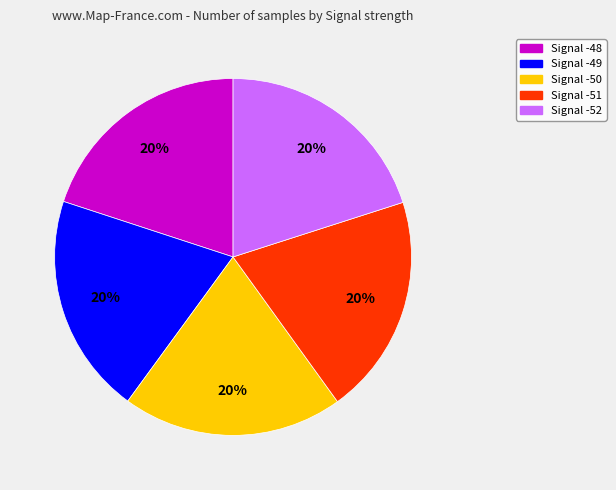

Is there any slice that represents more than half of the pie?

No